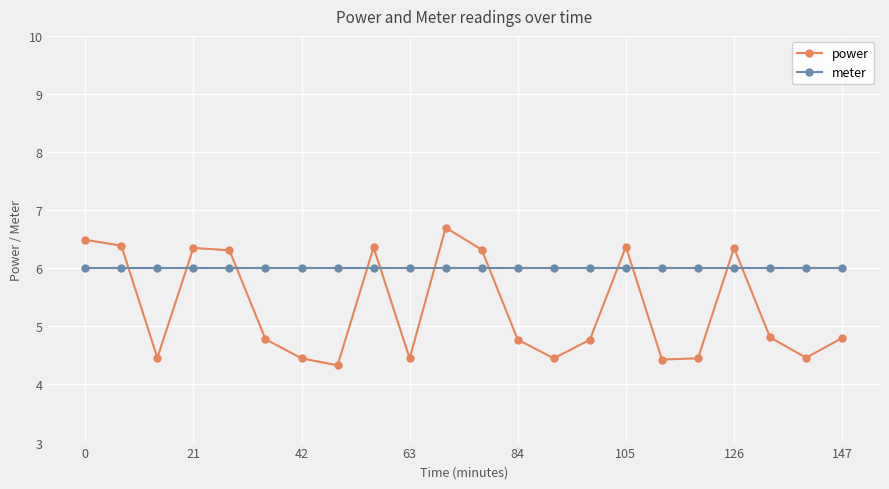

What is the smallest value displayed?

4.3